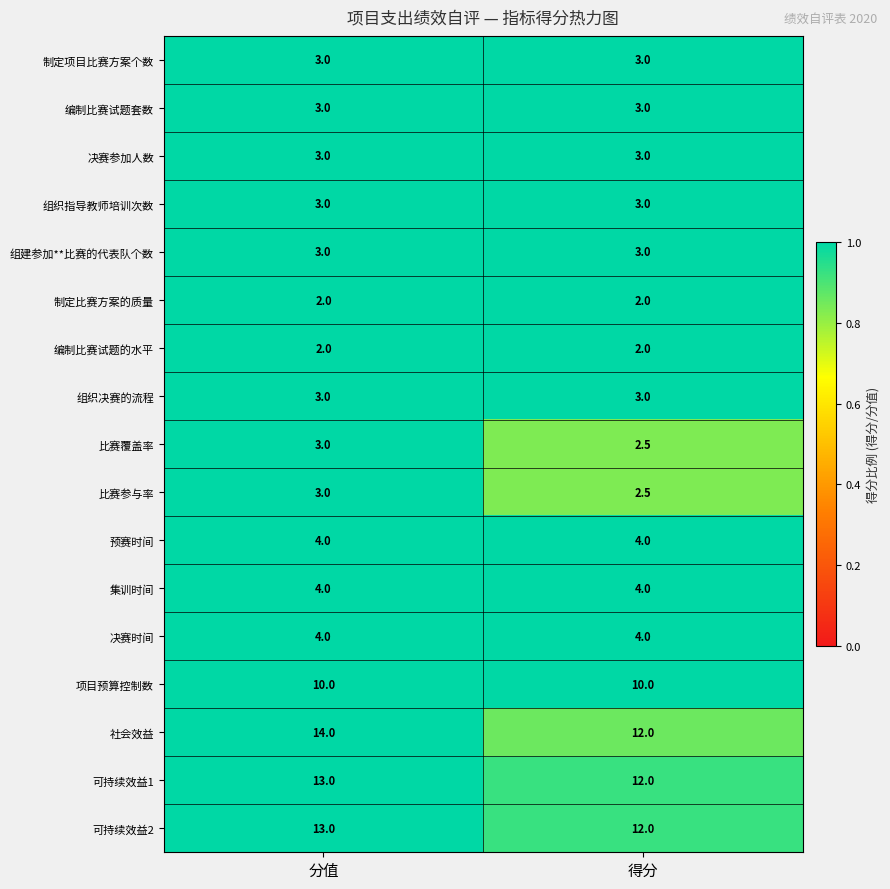

Read the 决赛时间 value at 分值.

4.0